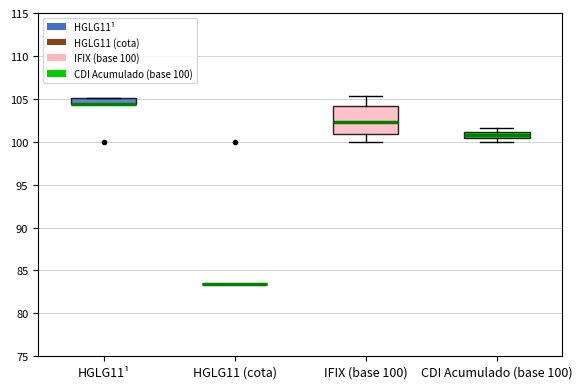

Where is the lower edge of the box for HGLG11¹ on the y-axis? The values are not printed on the chart, so give them approximately, as read against the axis.

104.5